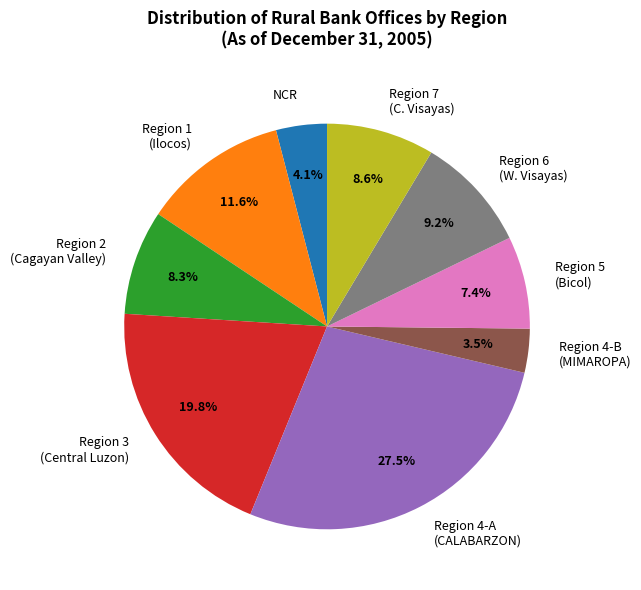

Is it true that Region 2 (Cagayan Valley) is 21% of the pie?

False